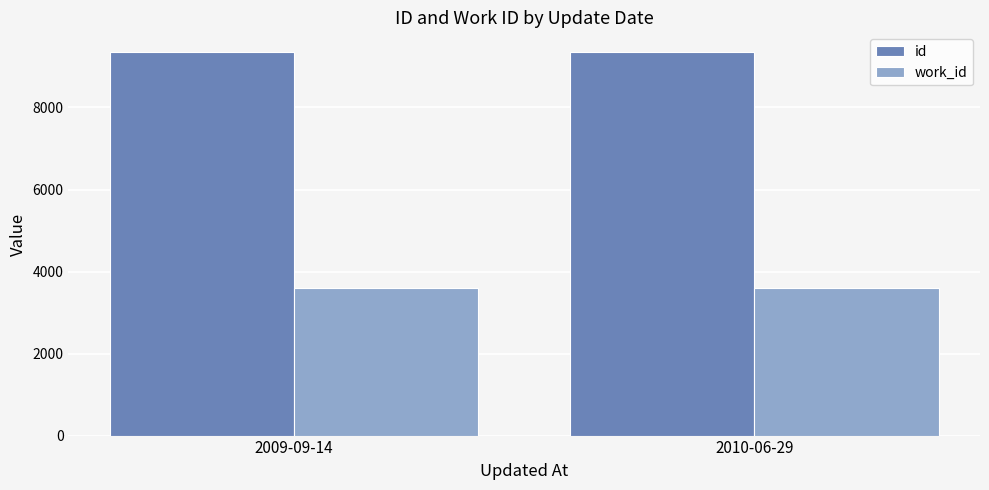

What is the label of the 1st bar from the left?

2009-09-14